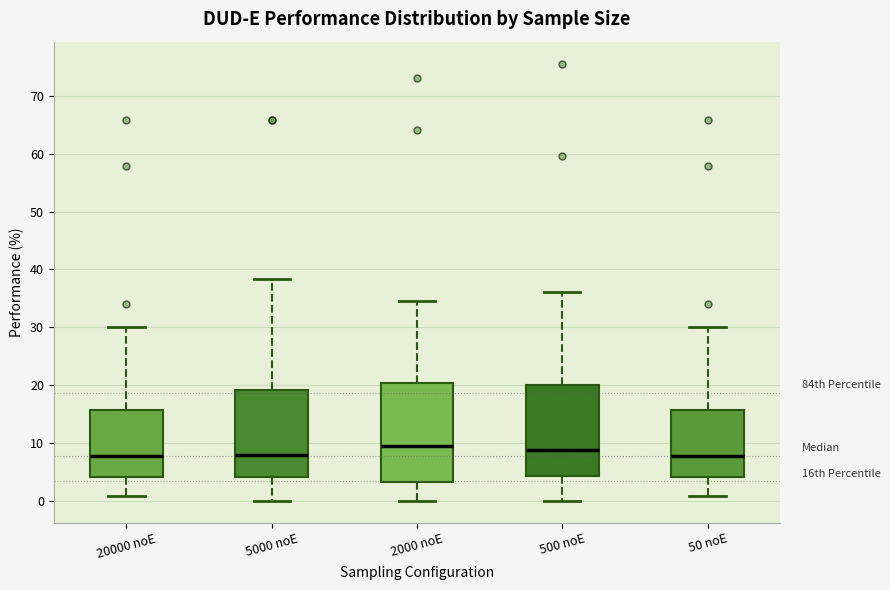

Reading left to right, read every box against the y-axis: the position of its median line, the range the box covers, and the ends of its whiskers. The values are not printed on the chart, so give them approximately, as read against the axis.

20000 noE: median 8, box 4 to 16, whiskers 1 to 30
5000 noE: median 8, box 4 to 19, whiskers 0 to 38
2000 noE: median 9, box 3 to 20, whiskers 0 to 34
500 noE: median 9, box 4 to 20, whiskers 0 to 36
50 noE: median 8, box 4 to 16, whiskers 1 to 30